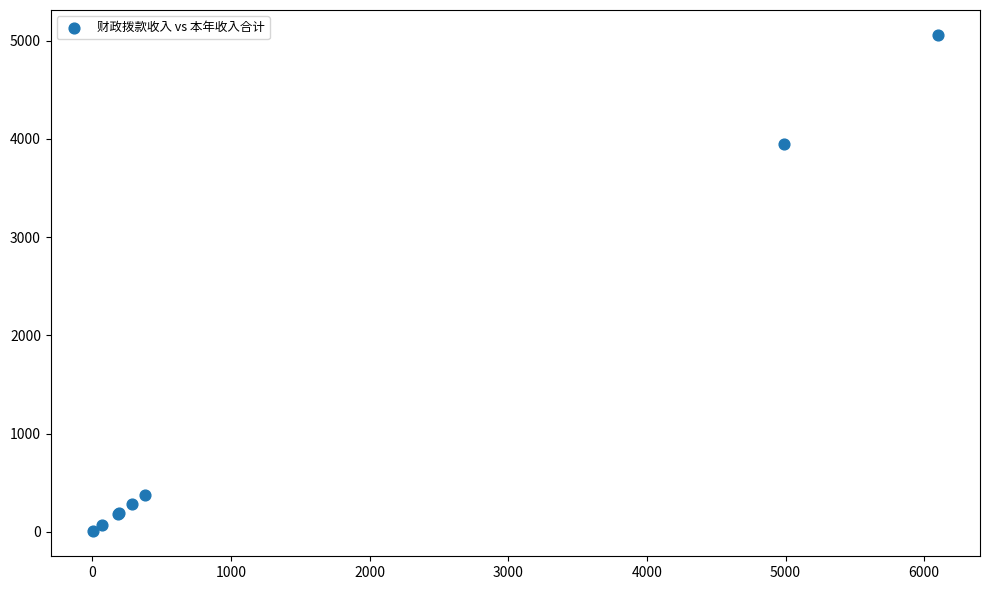

What Y value in the scatter plot is closest to 2531?

3949.5